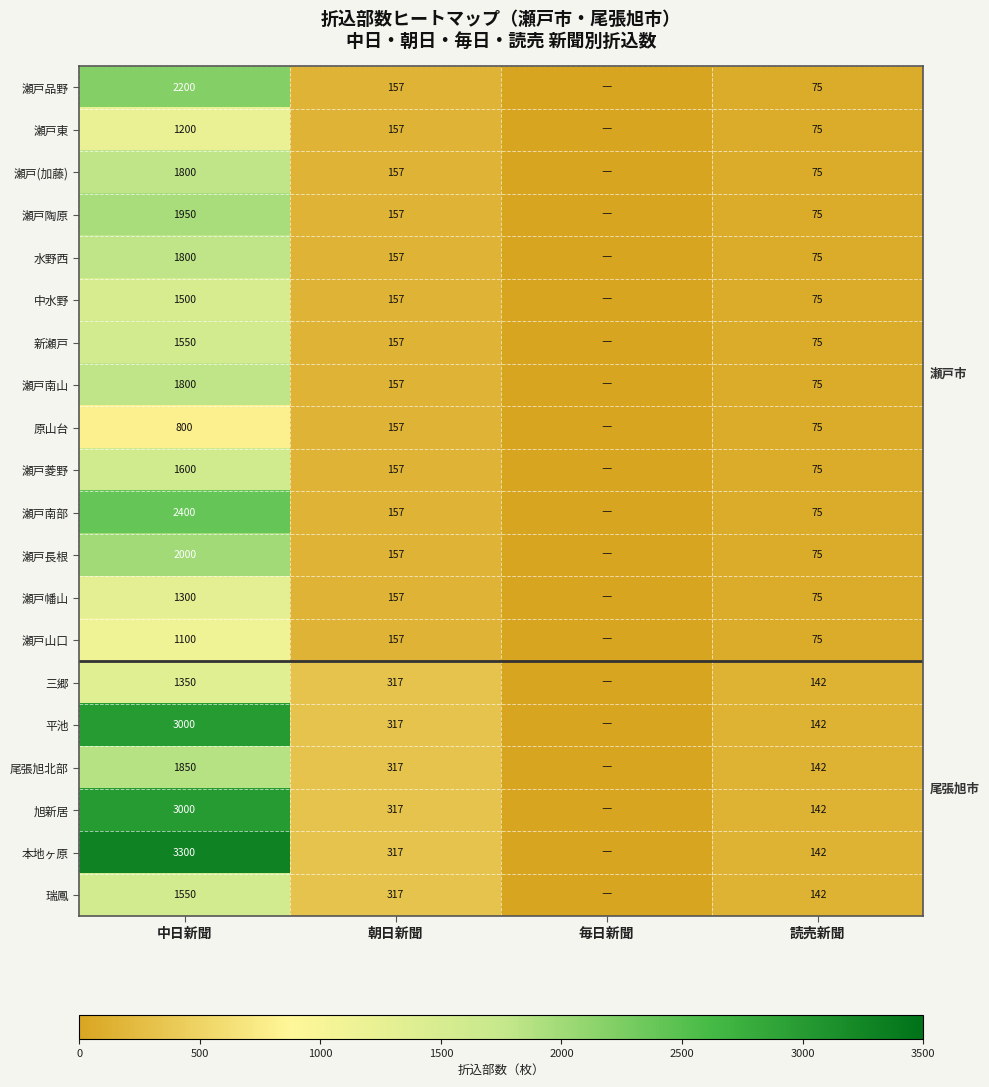

Is the value of 旭新居 at 中日新聞 greater than the value of 瀬戸東 at 読売新聞?

Yes